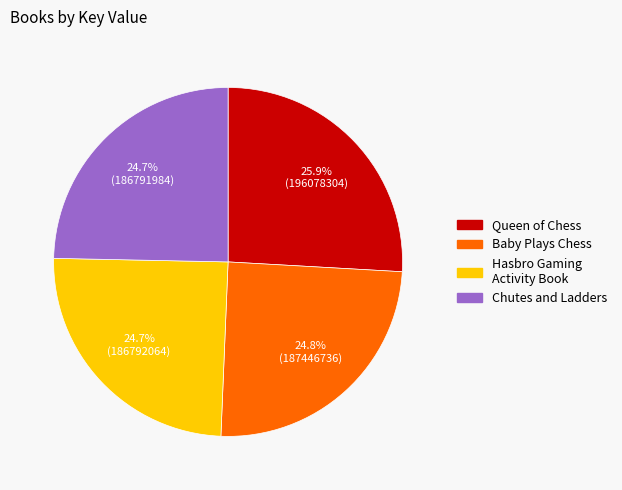

Which category has the biggest portion of the pie?

Queen of Chess